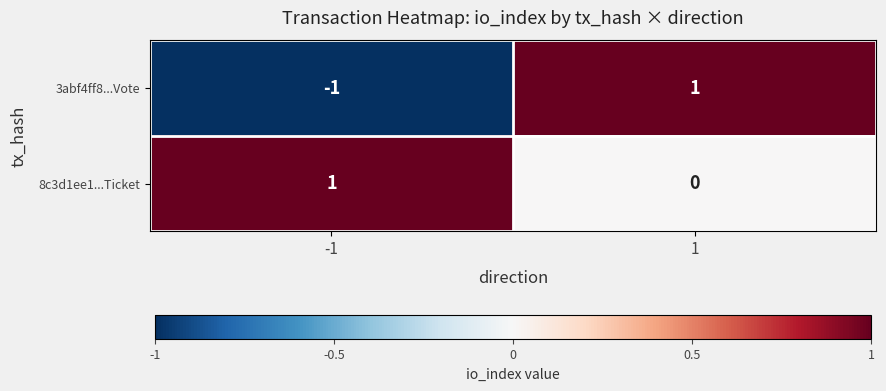

Which series has the widest spread of values?

3abf4ff8...Vote